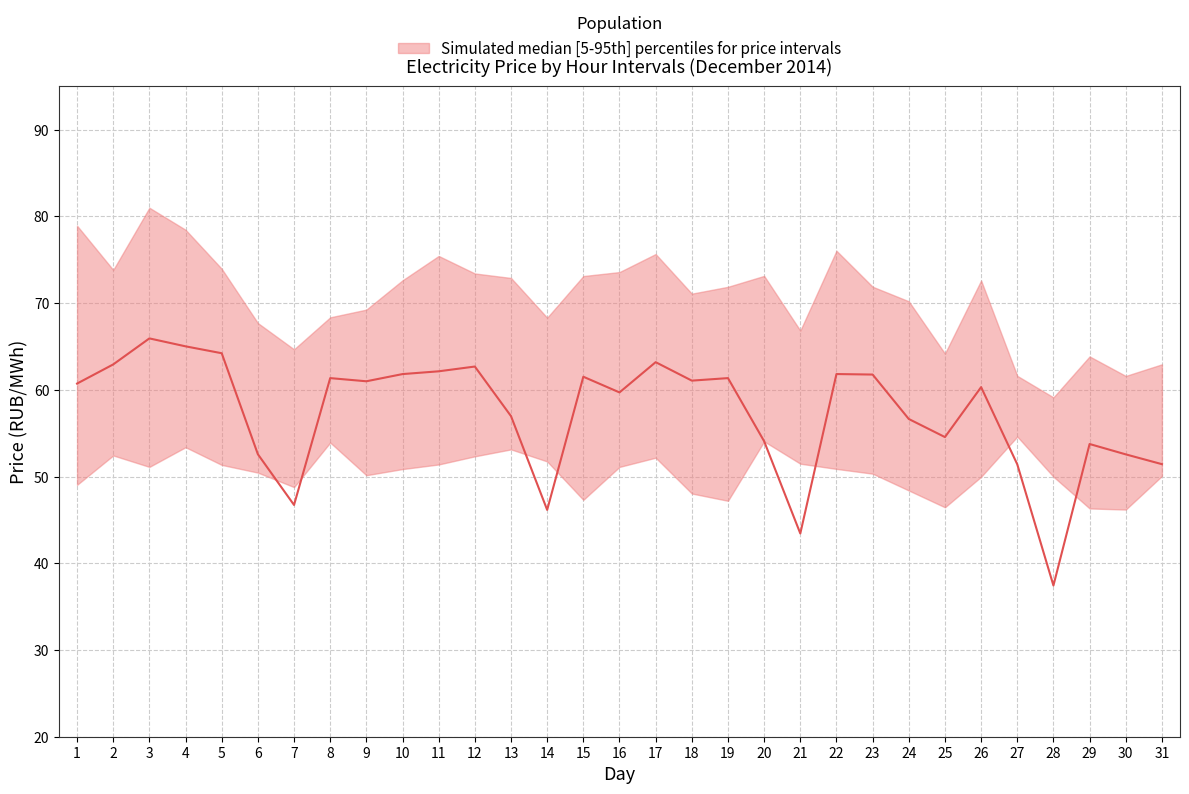

True or false: 0.00-1.00 has more than 2 interior local peaks.

True